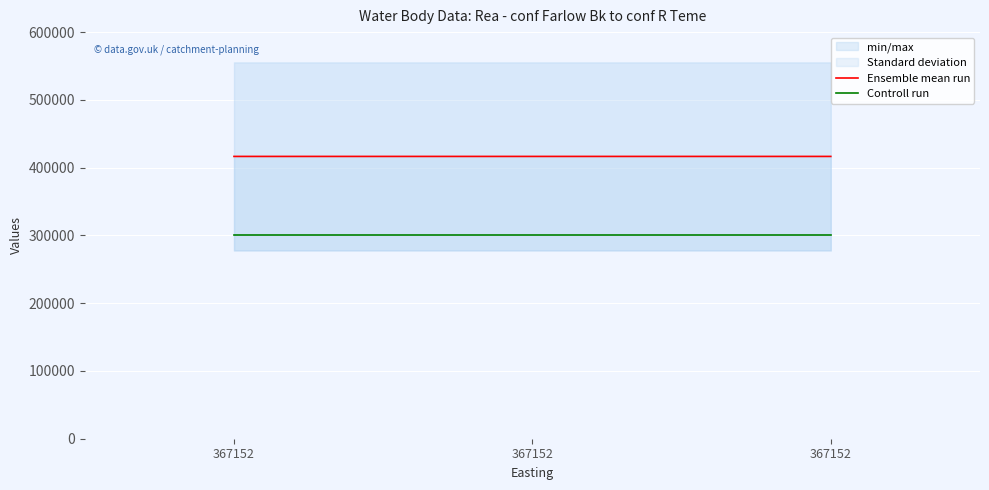

What is the value of the Ensemble mean run point at the 2nd from the left?

416573.5